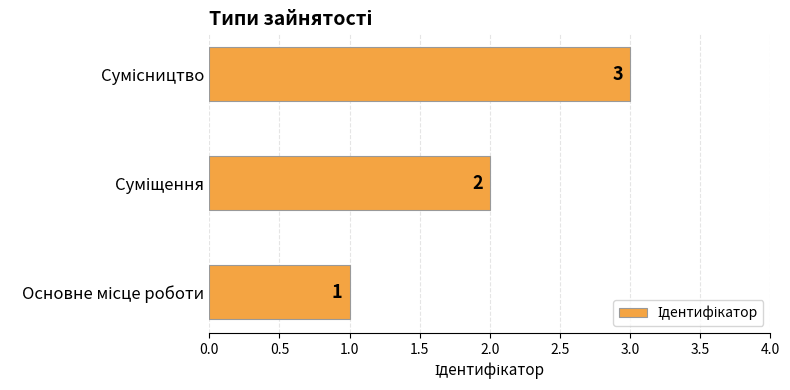

How many values are between 1 and 3?

3